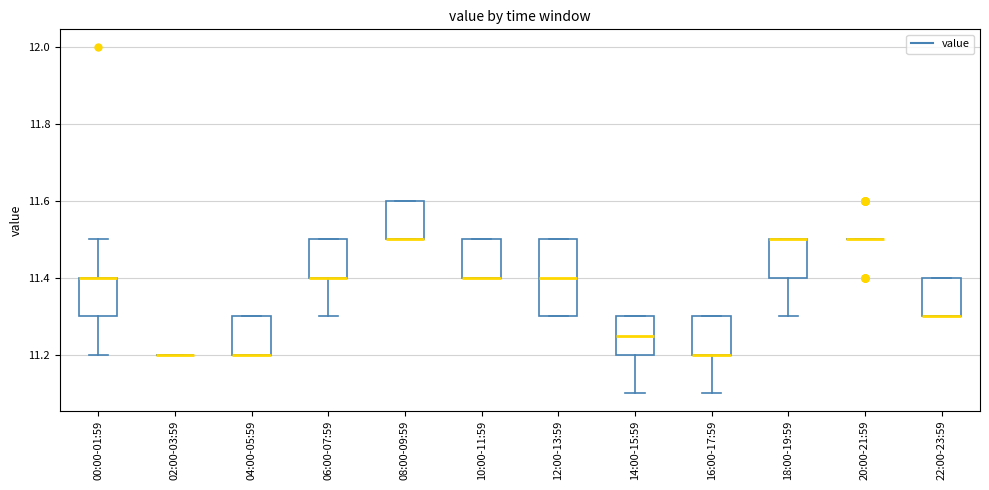

Reading left to right, transcribe this box plot: for each box, give where its median line is, the range the box spans, and where its two whiskers end, as read against the y-axis. The values are not printed on the chart, so give them approximately, as read against the axis.

00:00-01:59: median 11.40 (drawn on the box's upper edge), box 11.30 to 11.40, whiskers 11.20 to 11.50
02:00-03:59: box collapsed to a line at 11.20, whiskers 11.20 to 11.20
04:00-05:59: median 11.20 (drawn on the box's lower edge), box 11.20 to 11.30, whiskers 11.20 to 11.30
06:00-07:59: median 11.40 (drawn on the box's lower edge), box 11.40 to 11.50, whiskers 11.30 to 11.50
08:00-09:59: median 11.50 (drawn on the box's lower edge), box 11.50 to 11.60, whiskers 11.50 to 11.60
10:00-11:59: median 11.40 (drawn on the box's lower edge), box 11.40 to 11.50, whiskers 11.40 to 11.50
12:00-13:59: median 11.40, box 11.30 to 11.50, whiskers 11.30 to 11.50
14:00-15:59: median 11.26, box 11.20 to 11.30, whiskers 11.10 to 11.30
16:00-17:59: median 11.20 (drawn on the box's lower edge), box 11.20 to 11.30, whiskers 11.10 to 11.30
18:00-19:59: median 11.50 (drawn on the box's upper edge), box 11.40 to 11.50, whiskers 11.30 to 11.50
20:00-21:59: box collapsed to a line at 11.50, whiskers 11.50 to 11.50
22:00-23:59: median 11.30 (drawn on the box's lower edge), box 11.30 to 11.40, whiskers 11.30 to 11.40